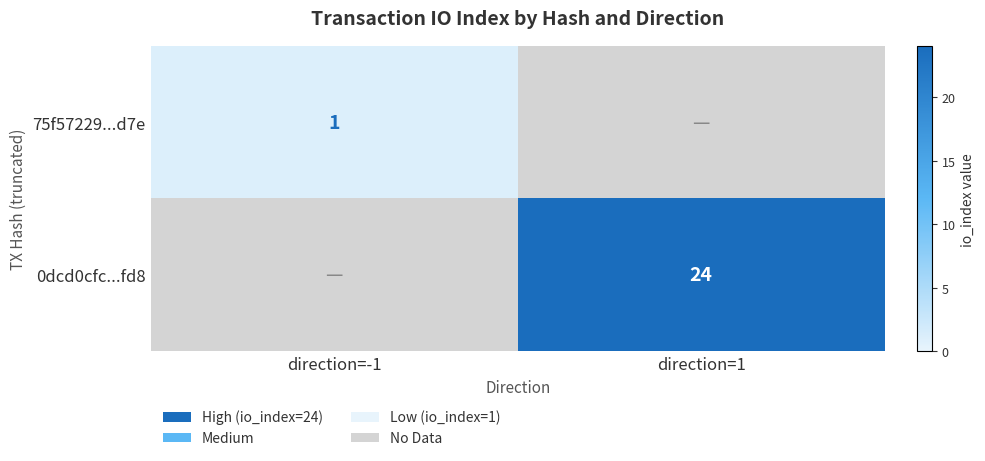

The 0dcd0cfc...fd8 series shows 10 at direction=1. True or false?

False